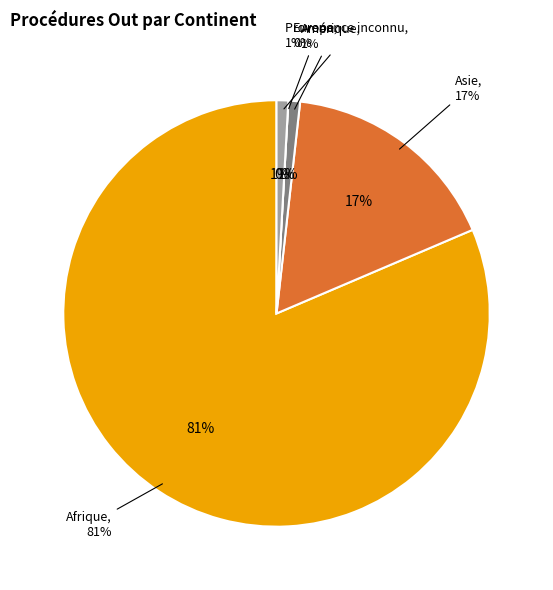

What portion of the pie excludes Afrique?

18.6%